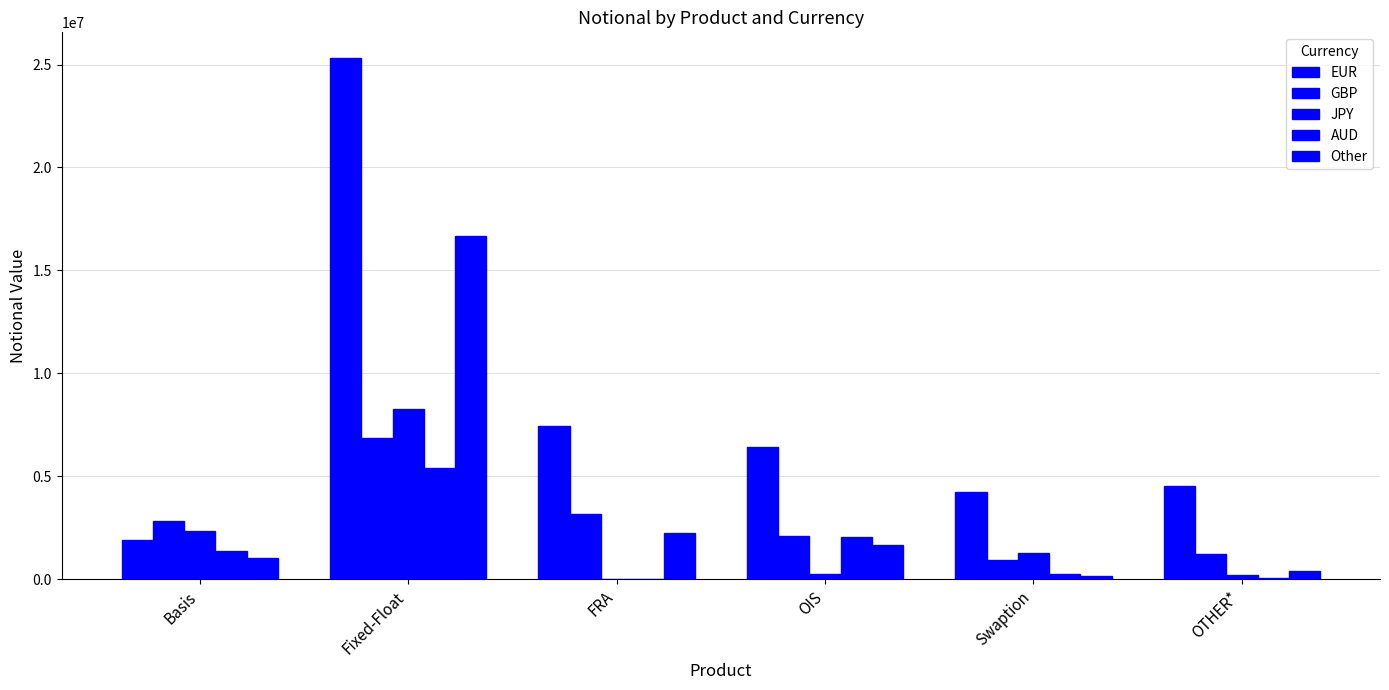

Is it true that AUD equals 1384 at FRA?

False